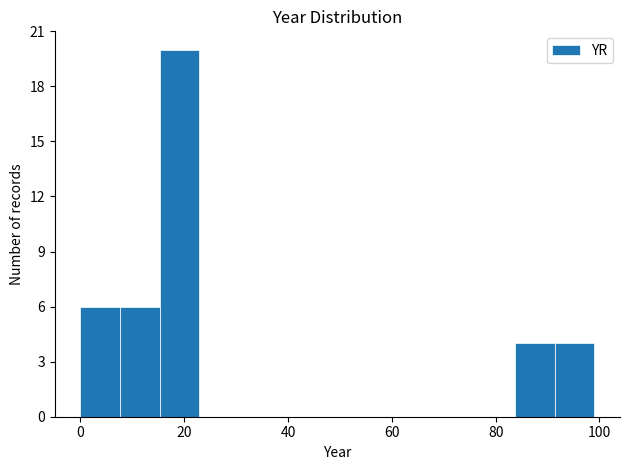

Read against the x-axis, roughly where is the centre of the tallest bar?

20